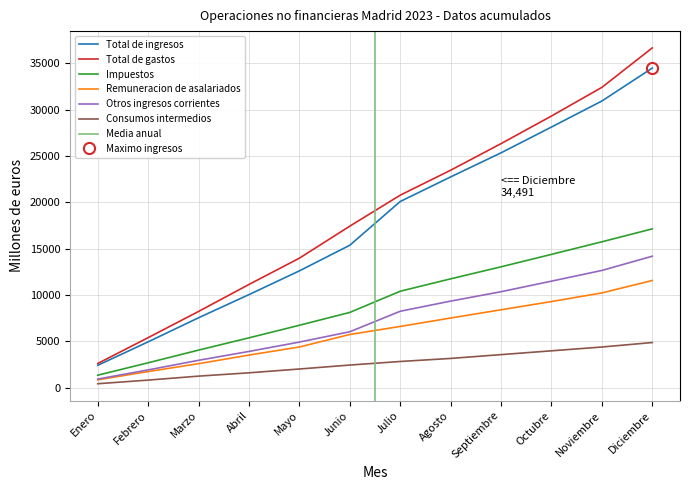

What is the difference between the maximum and minimum values in the Total de ingresos series?

32092